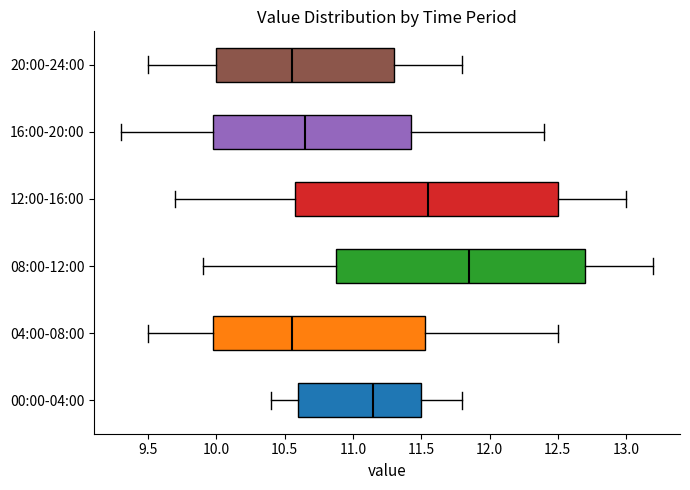

Where is the left edge of the box for 00:00-04:00 on the x-axis? The values are not printed on the chart, so give them approximately, as read against the axis.

10.60